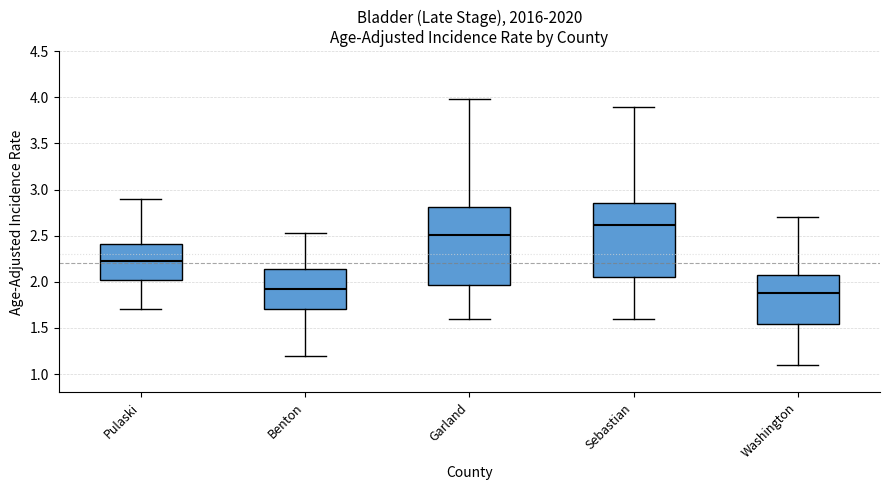

Where does the median line of the box for Washington sit on the y-axis? The values are not printed on the chart, so give them approximately, as read against the axis.

1.90